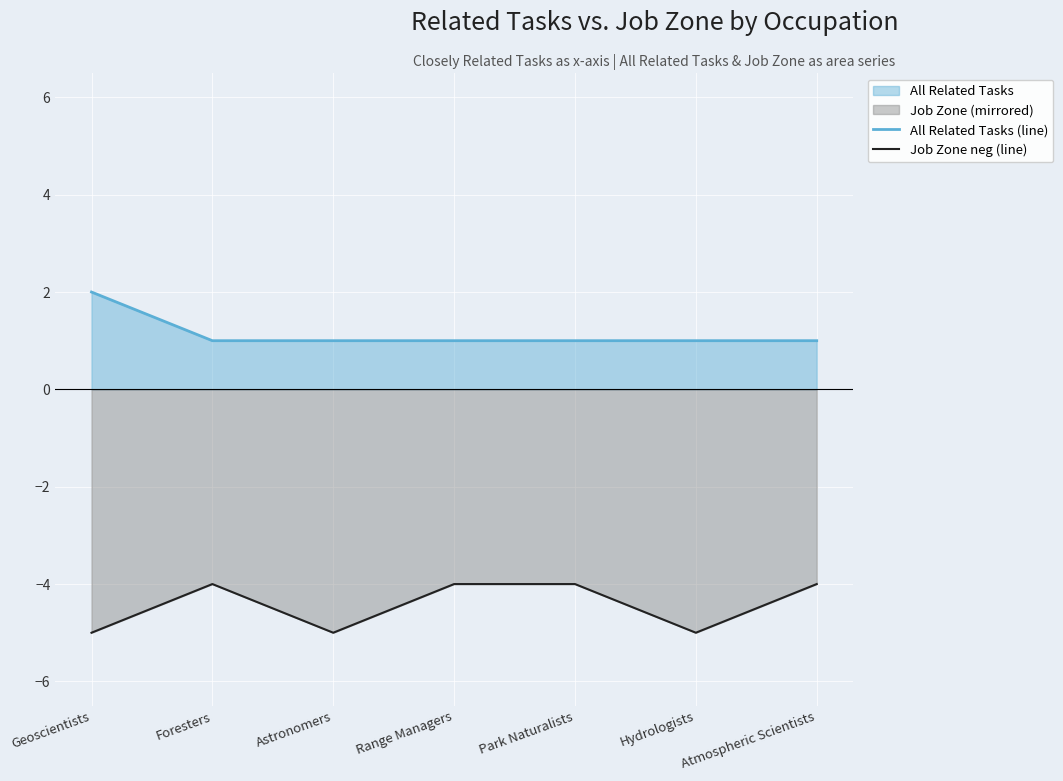

Which category has the highest value in the All Related Tasks (line) series?

Geoscientists